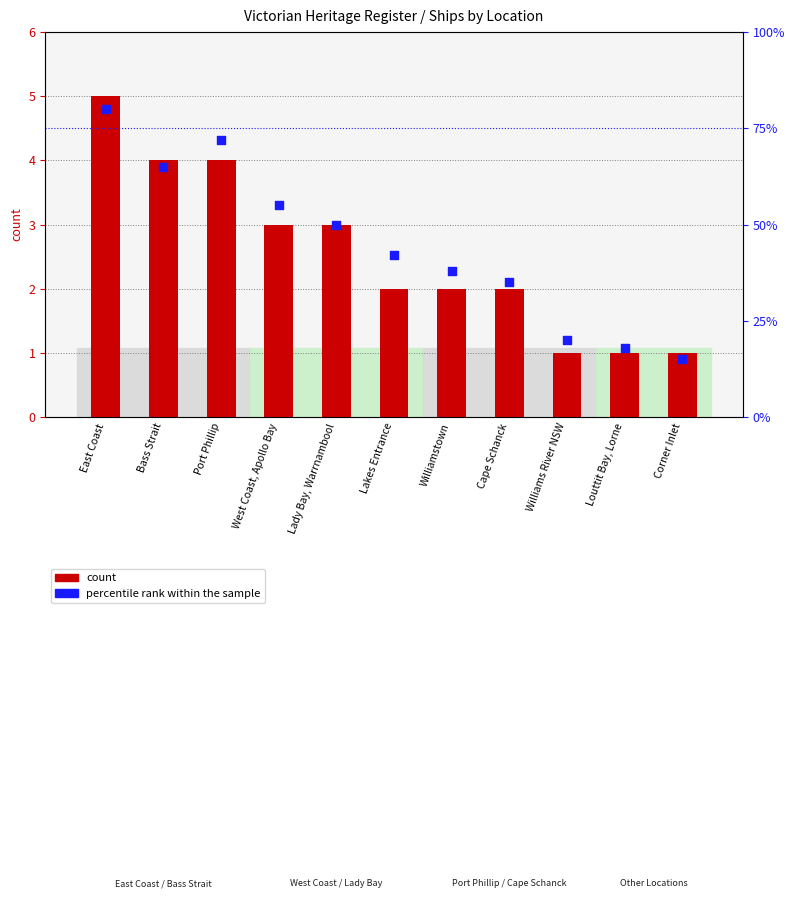

At which category is the sum across all series the highest?

East Coast